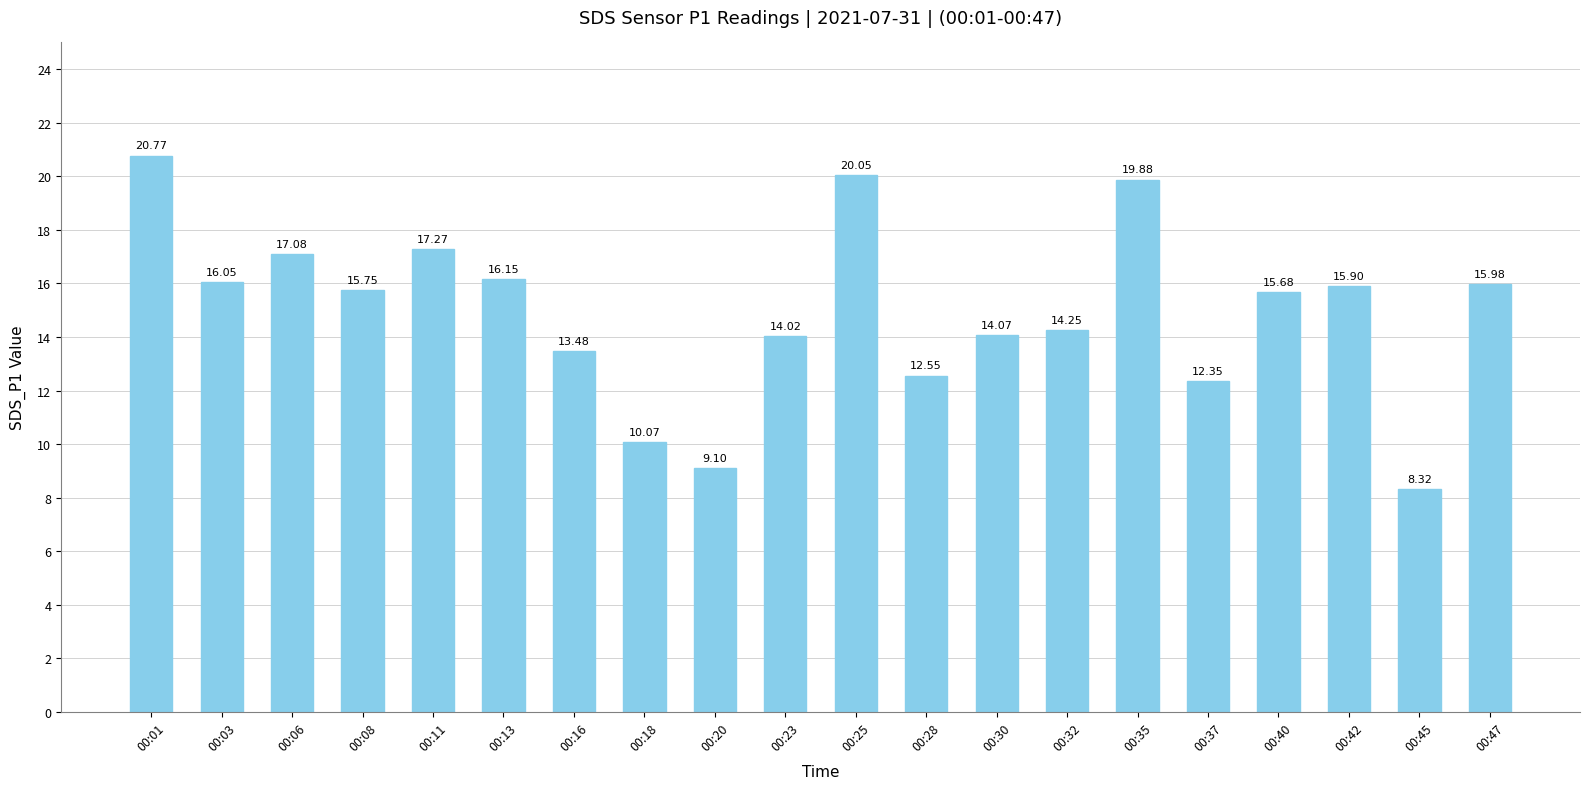

What is the change in value from 00:23 to 00:37?

-1.7